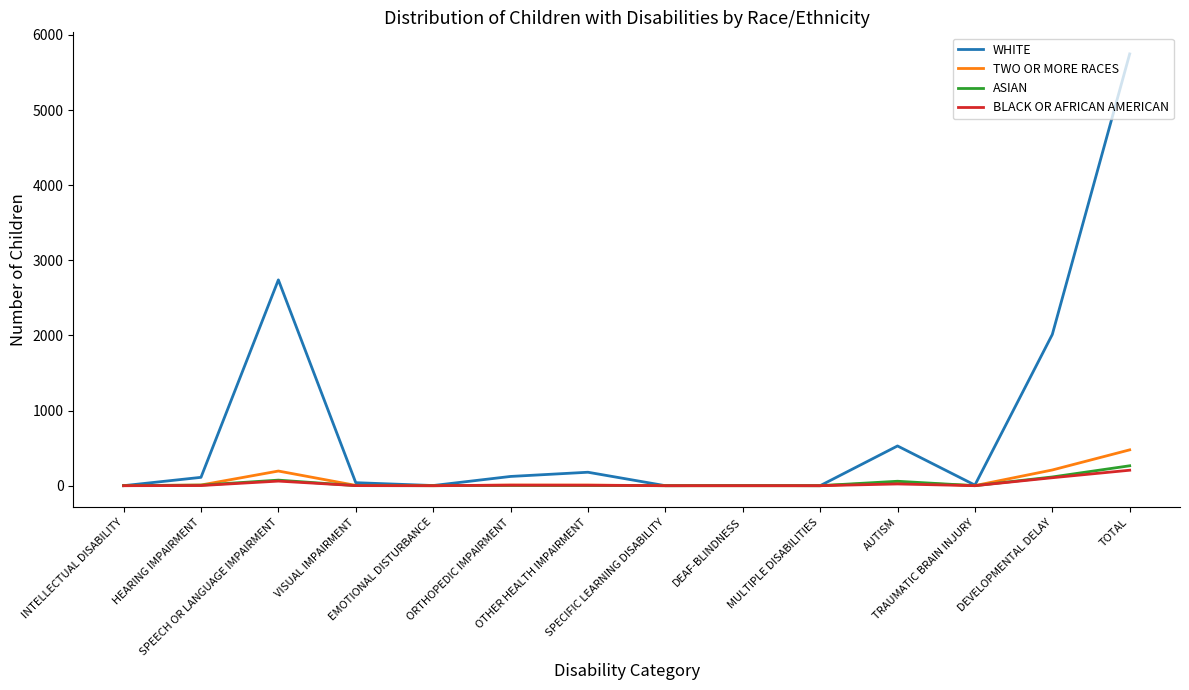

Which series has the widest spread of values?

WHITE